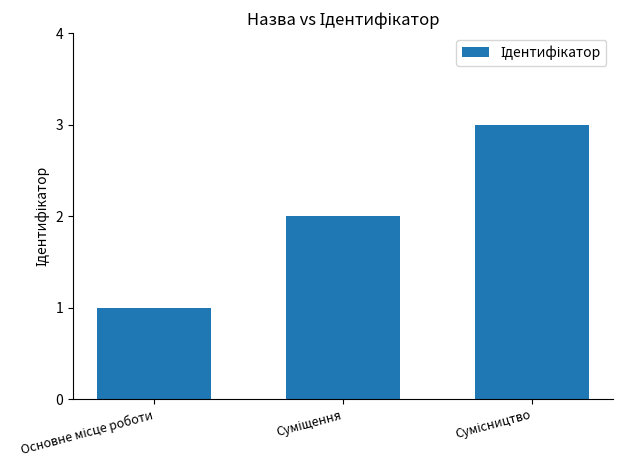

What is the sum of all values?

6